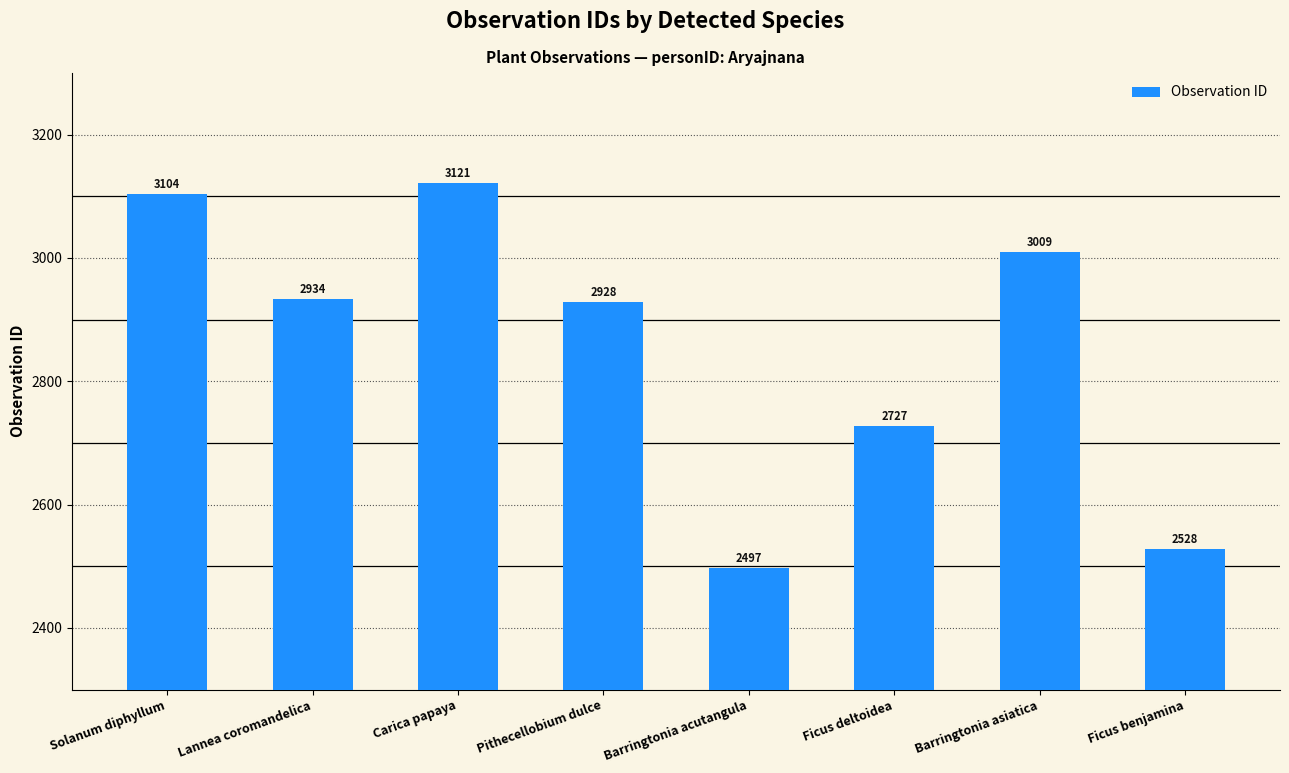

Reading left to right, what are all the values shown in this chart?

Solanum diphyllum=3104	Lannea coromandelica=2934	Carica papaya=3121	Pithecellobium dulce=2928	Barringtonia acutangula=2497	Ficus deltoidea=2727	Barringtonia asiatica=3009	Ficus benjamina=2528